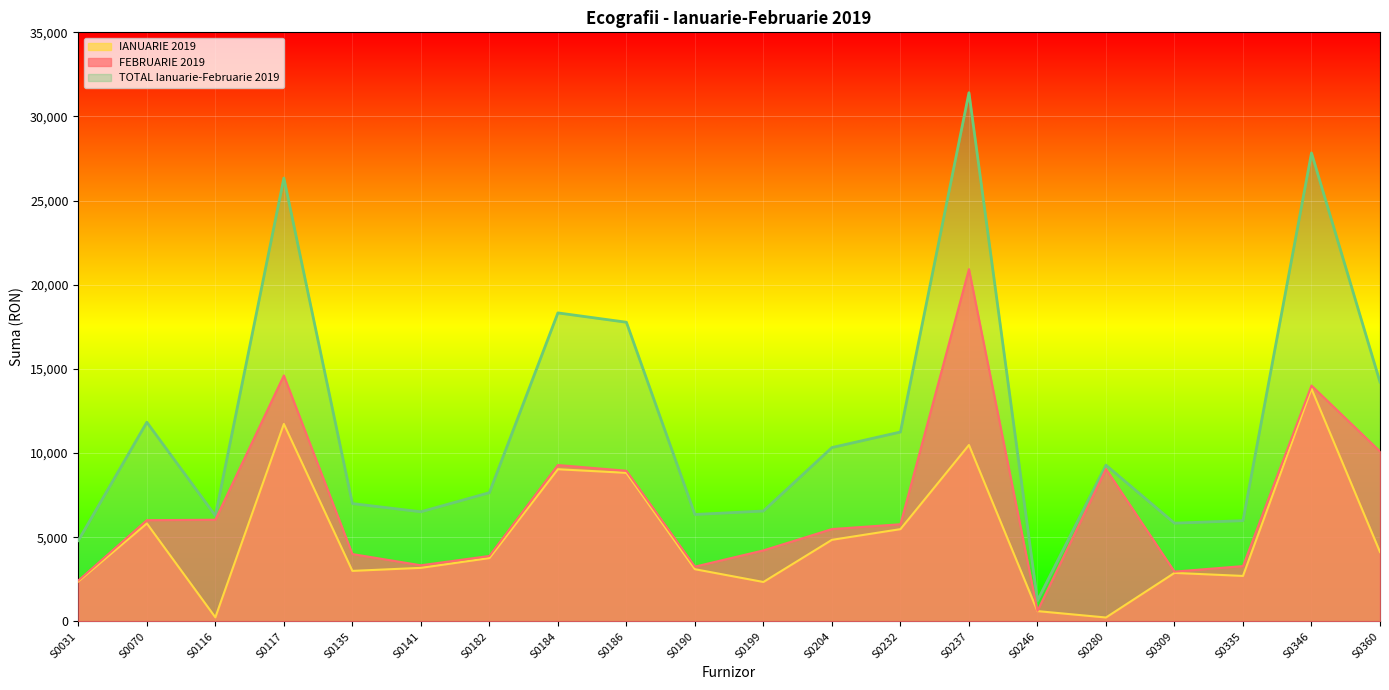

Is it true that IANUARIE 2019 equals 5480.0 at S0232?

True